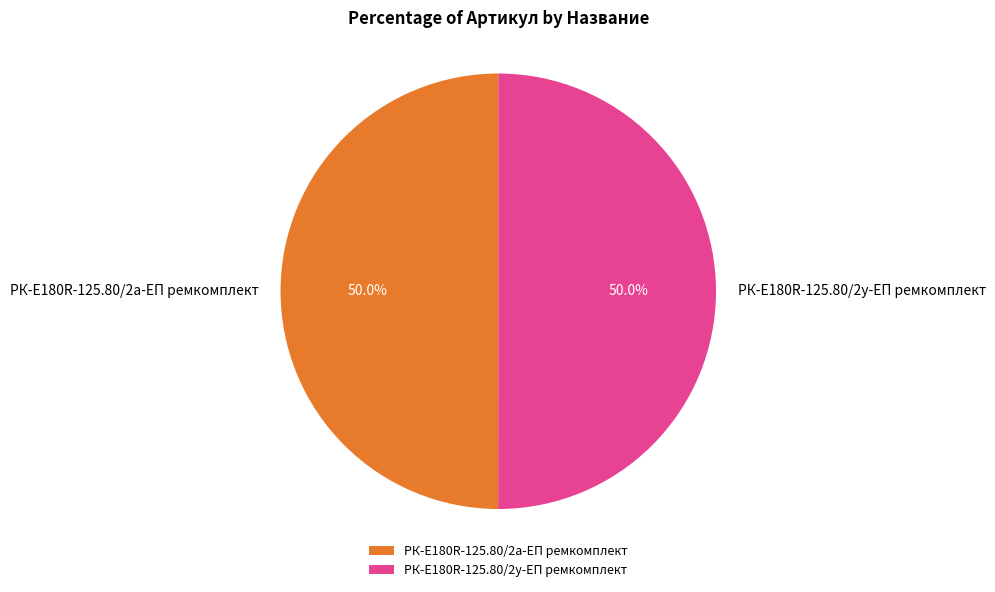

What is the ratio of the value at РК-E180R-125.80/2а-ЕП ремкомплект to the value at РК-E180R-125.80/2у-ЕП ремкомплект?

1.0